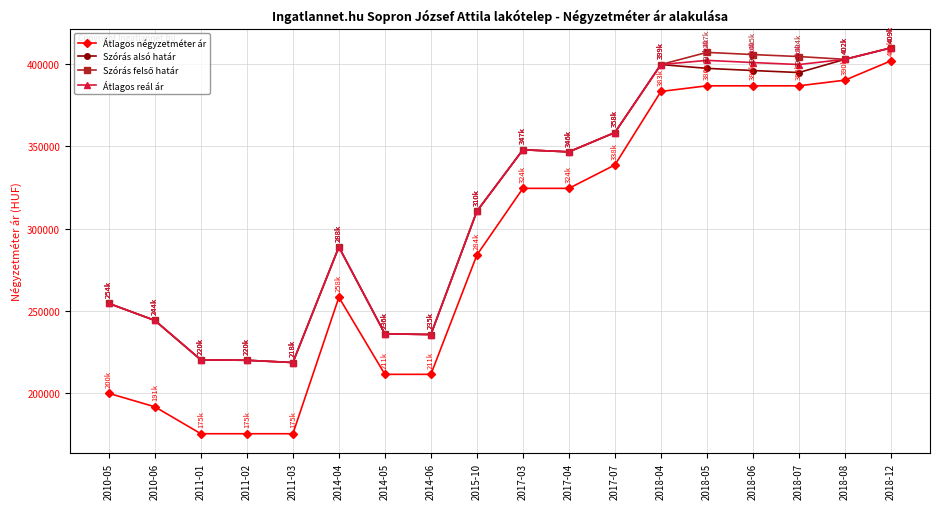

Which series has the largest range (max minus min)?

Átlagos négyzetméter ár